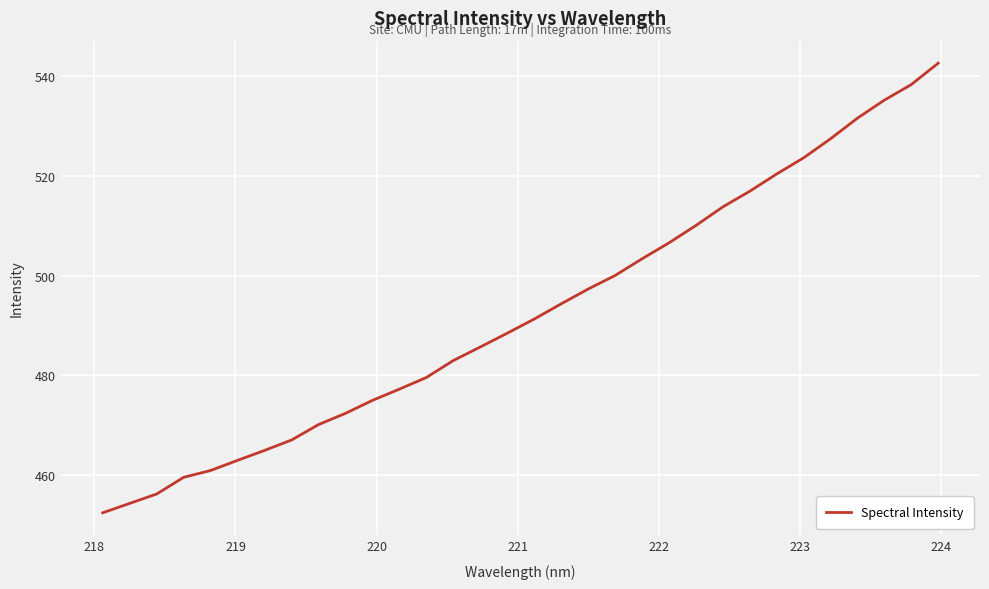

What is the difference between the maximum and minimum values?

90.2